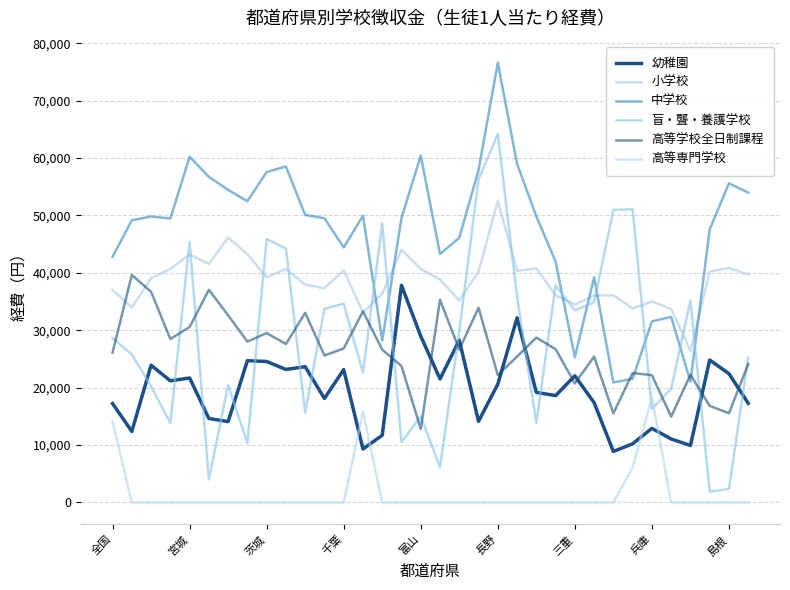

How many lines are shown in the chart?

6